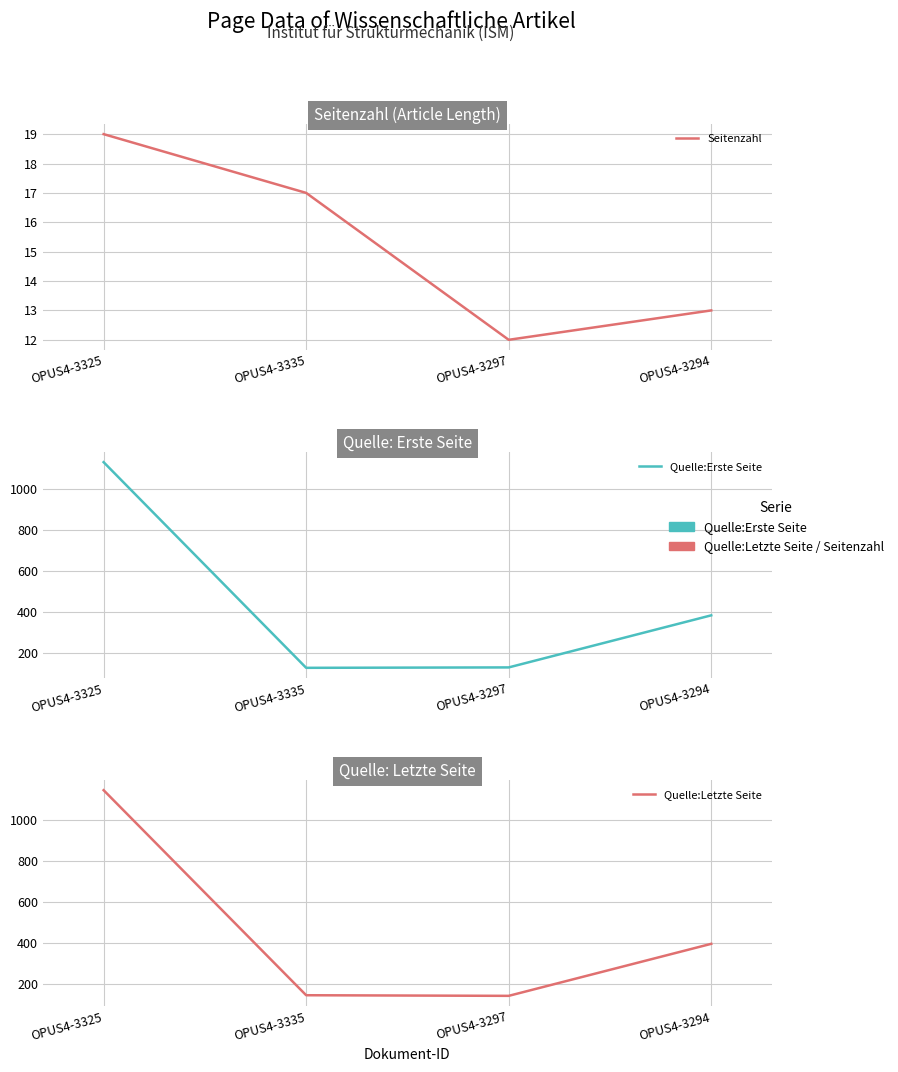

How many data points in Quelle:Letzte Seite are less than 395?

2